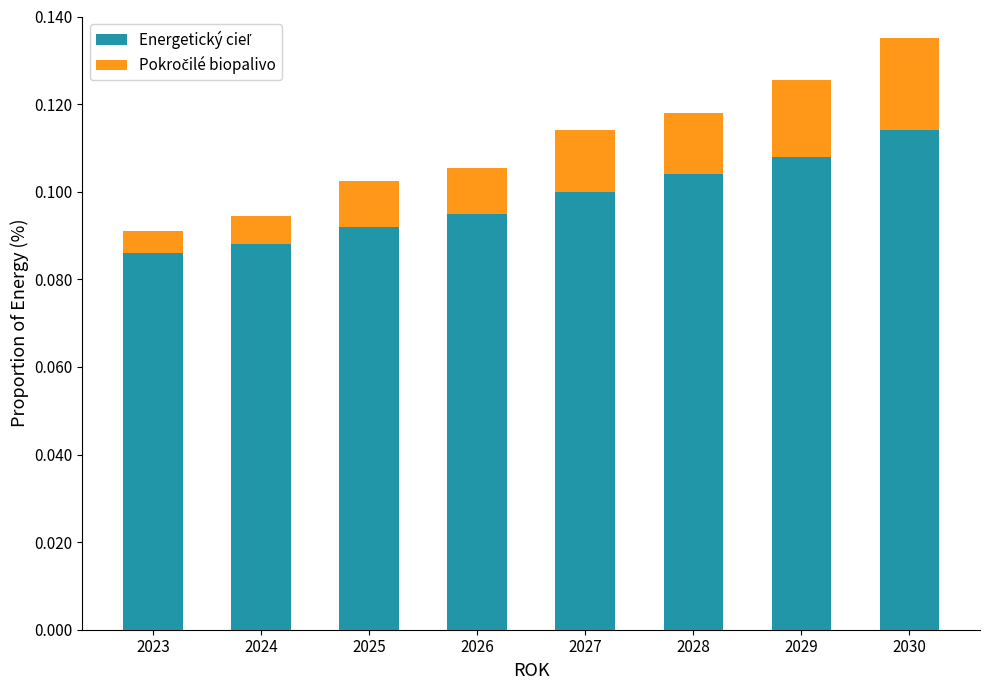

At which category is the sum across all series the highest?

2030